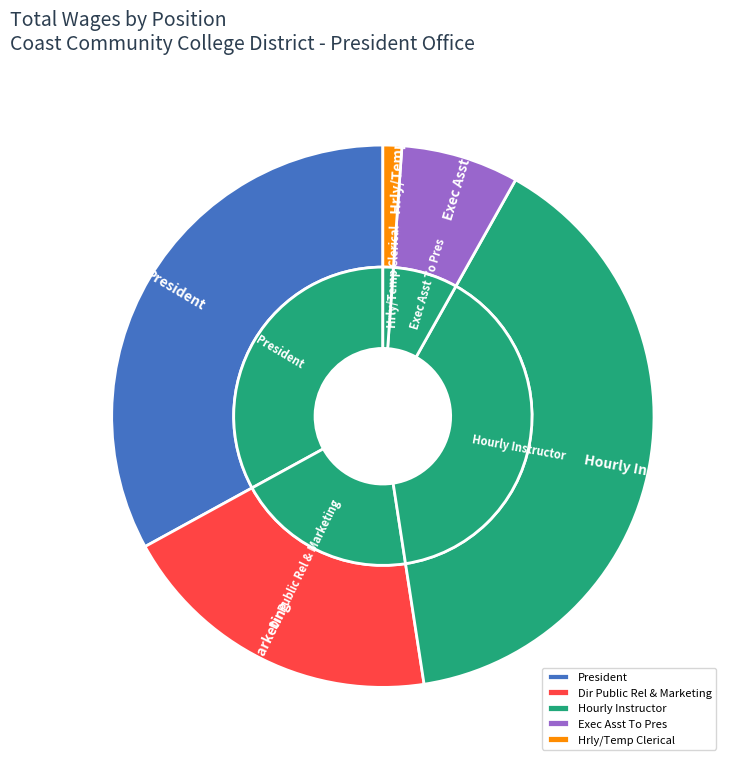

Which slice is the largest?

Hourly Instructor